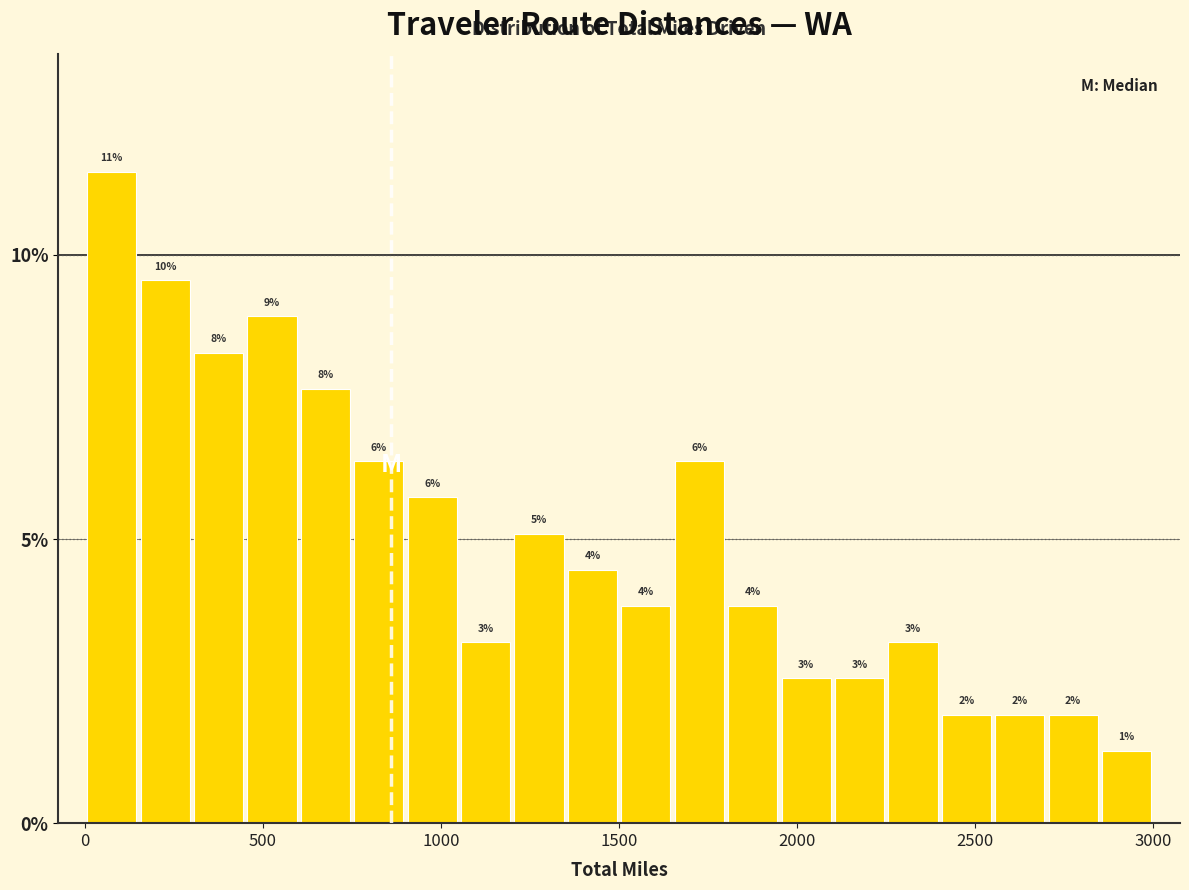

Read against the x-axis, roughly where is the centre of the tallest bar?

100